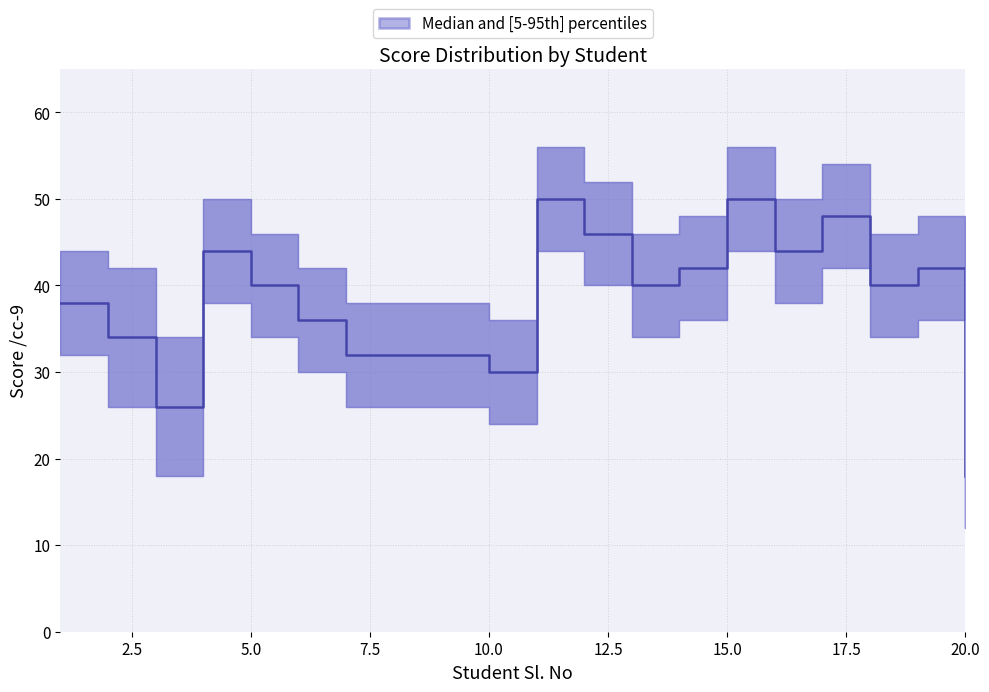

Is it true that Score_upper equals 24 at 20?

True